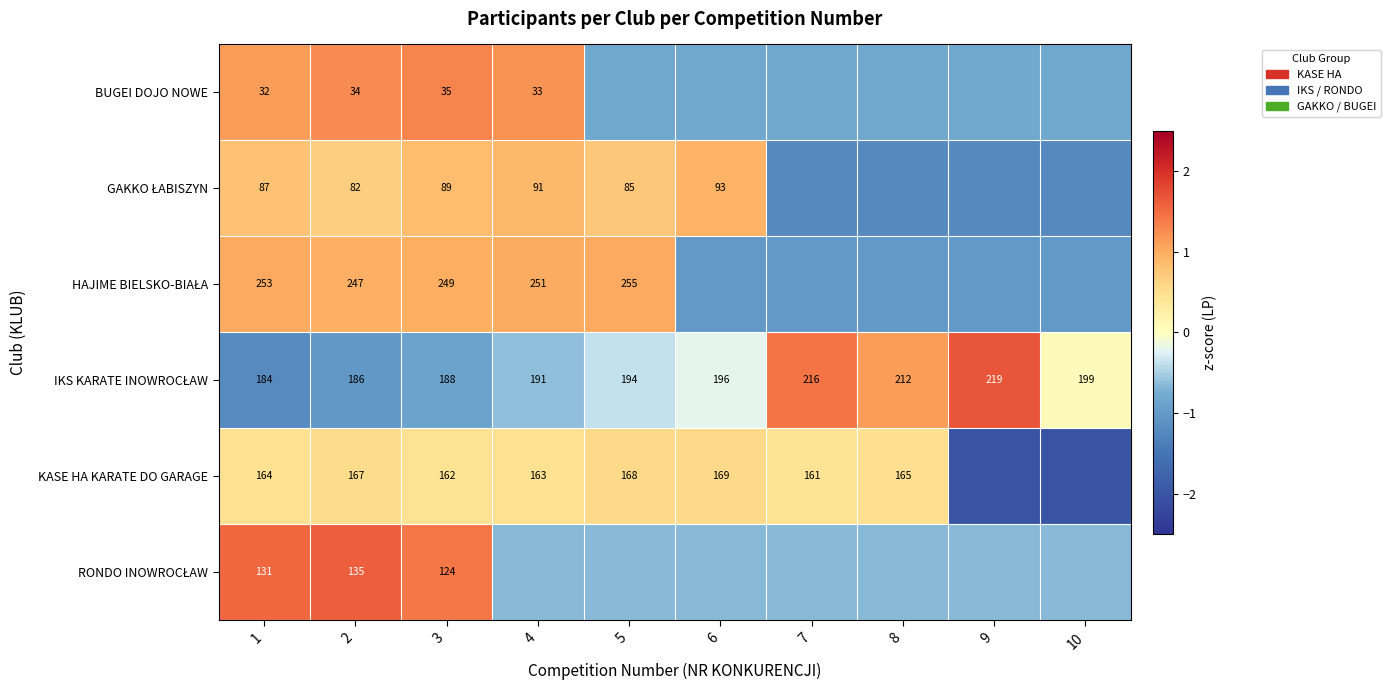

How many positive values does the KASE HA KARATE DO GARAGE series have?

8